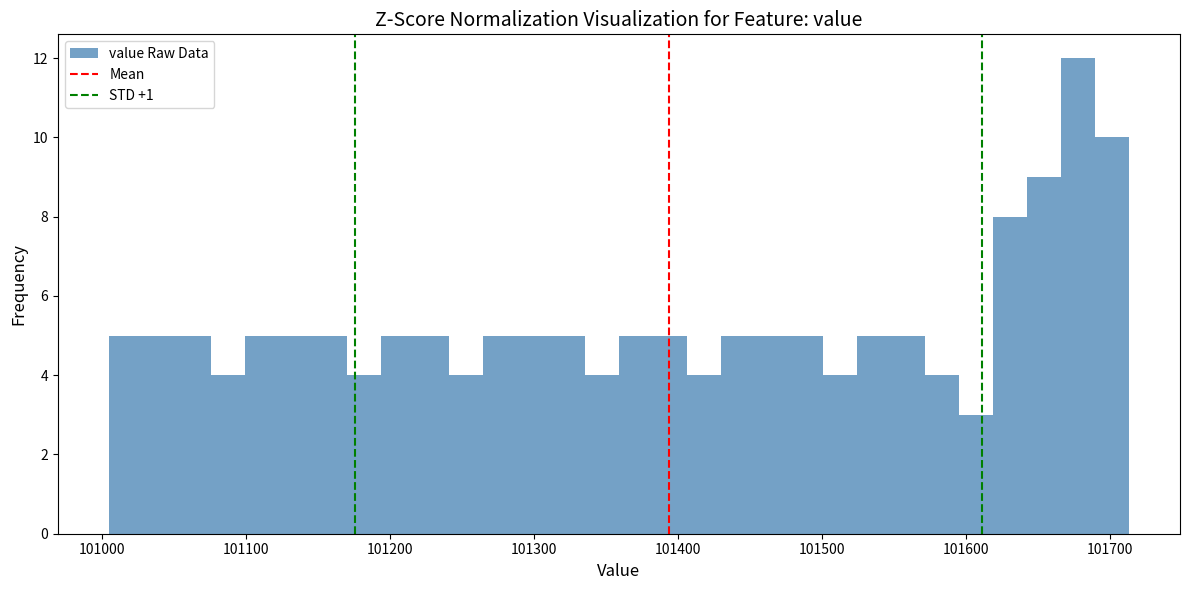

Read against the x-axis, roughly where is the centre of the tallest bar?

101680